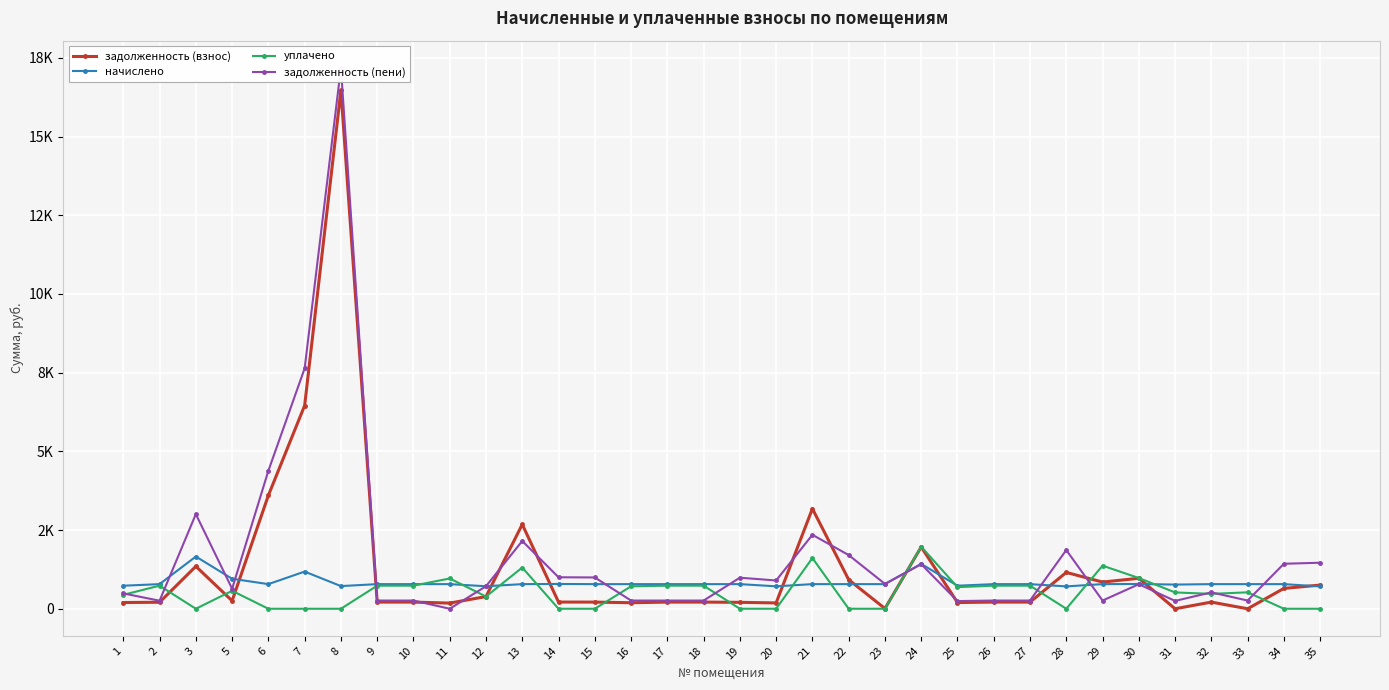

What value does the задолженность (пени) series have at 7?

7636.4